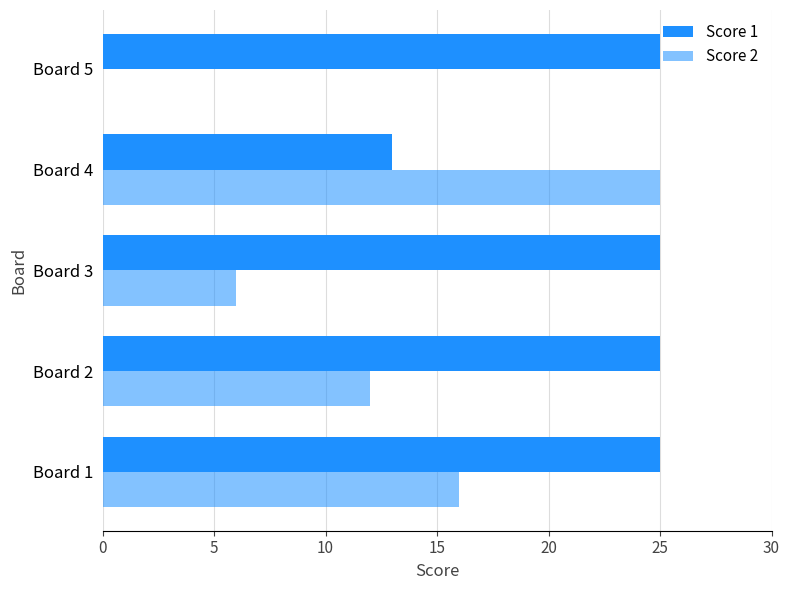

What is the difference between the second highest and minimum values in the Score 2 series?

16